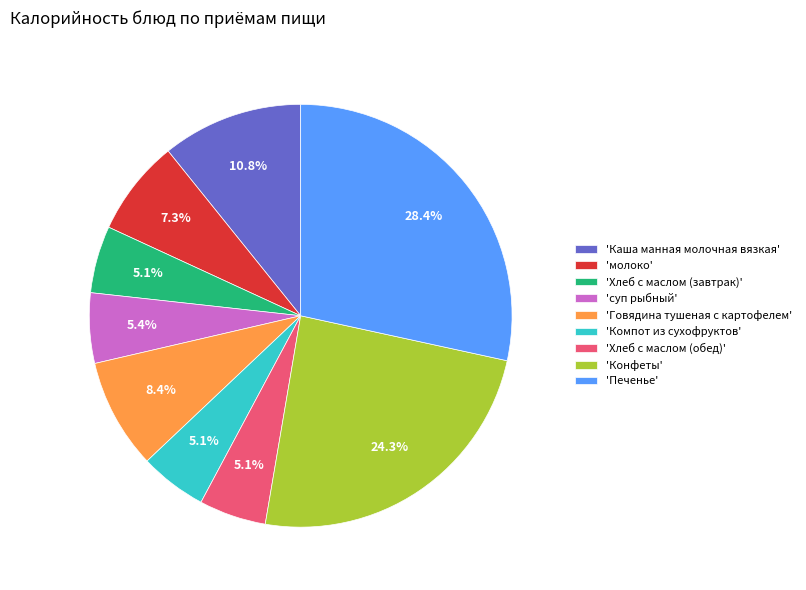

Which has a higher value, 'Хлеб с маслом (завтрак)' or 'Печенье'?

'Печенье'